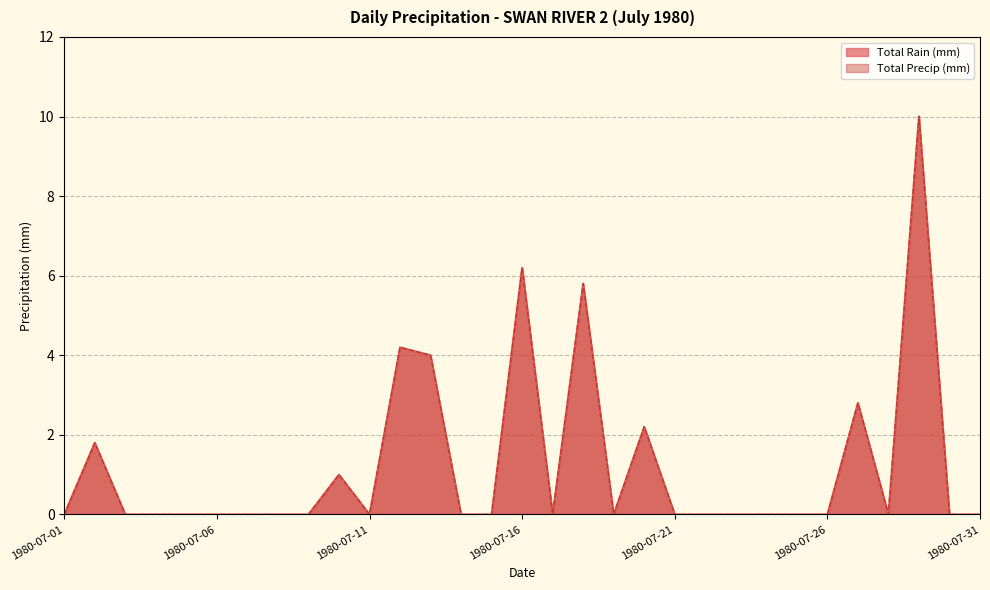

Is it true that Total Rain (mm) equals 0.0 at 1980-07-14?

True